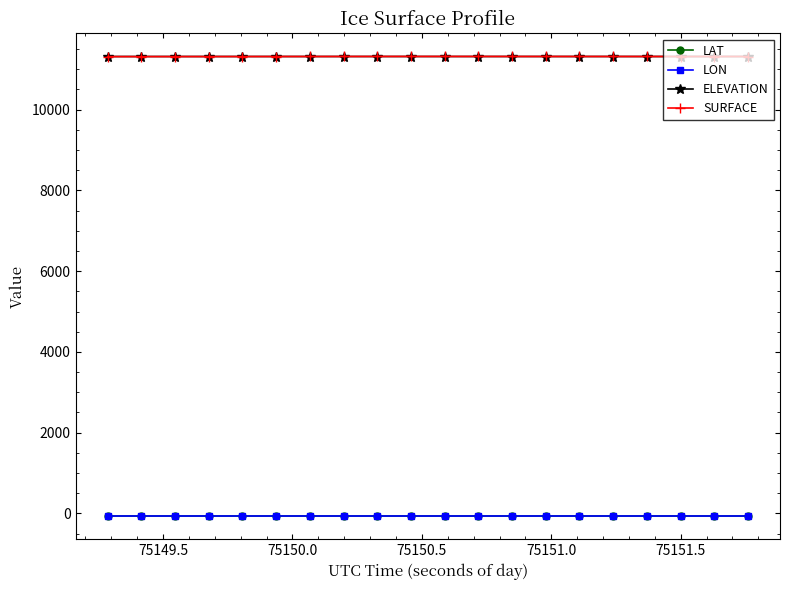

True or false: LON and ELEVATION intersect in this chart.

False